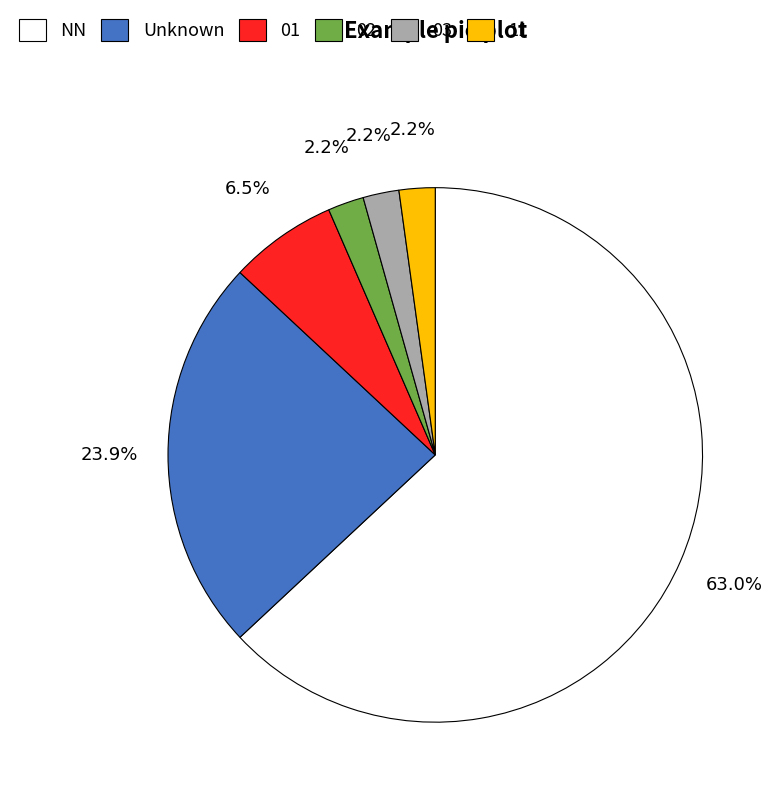

Which slice is the largest?

NN